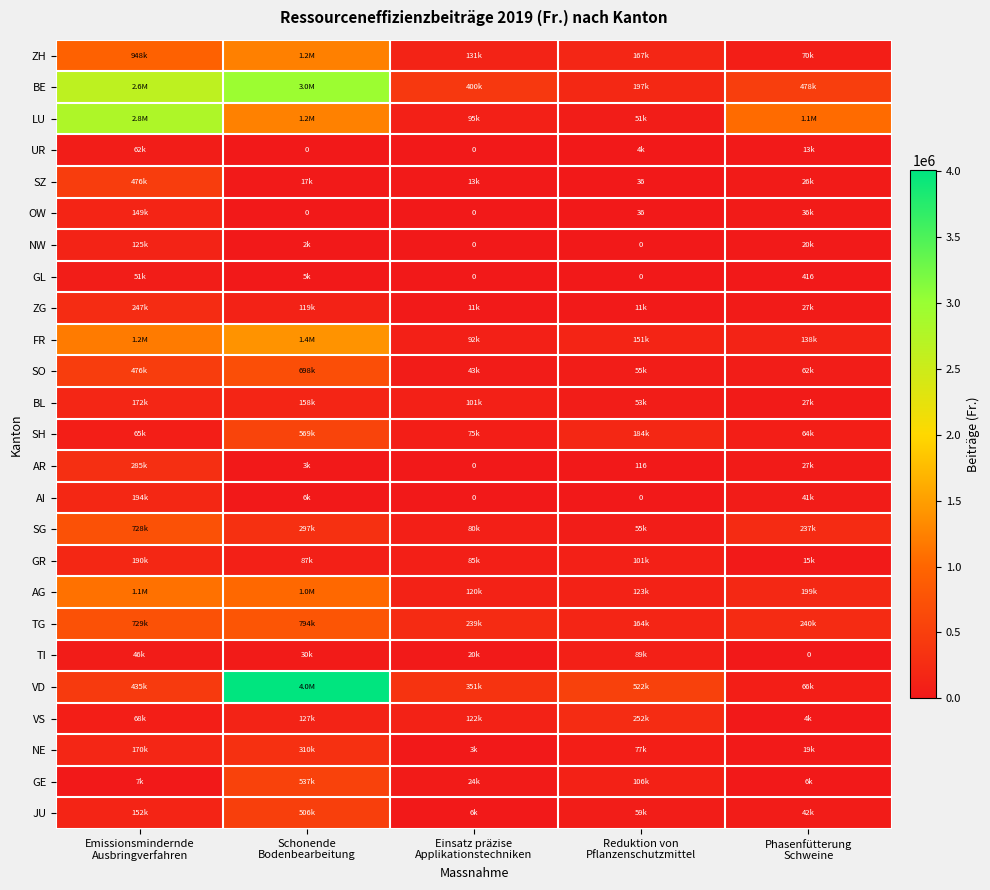

At which category does the chart reach its peak across all series?

Schonende
Bodenbearbeitung